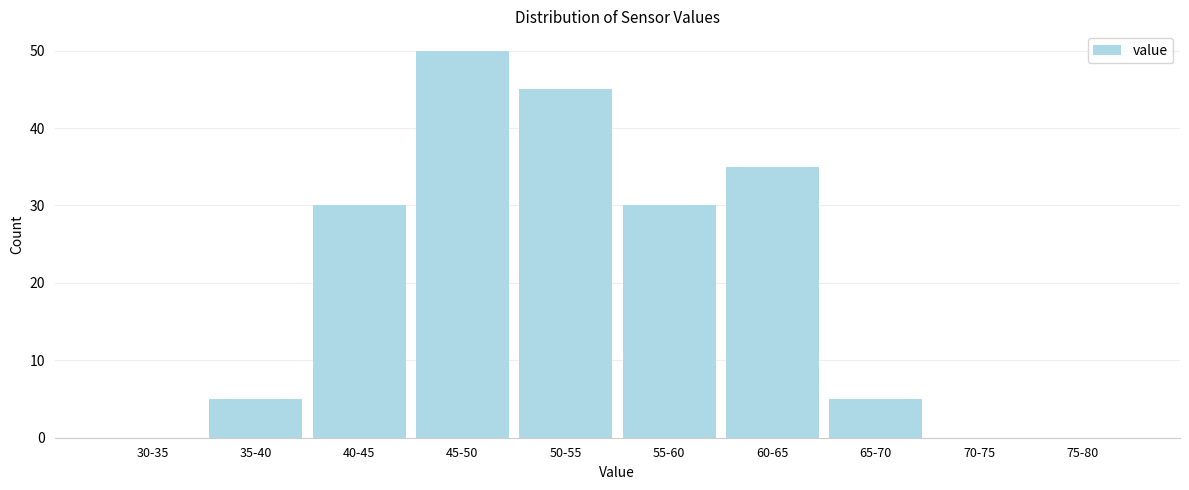

Reading left to right, transcribe all the data shown in this chart.

30-35=0	35-40=5	40-45=30	45-50=50	50-55=45	55-60=30	60-65=35	65-70=5	70-75=0	75-80=0